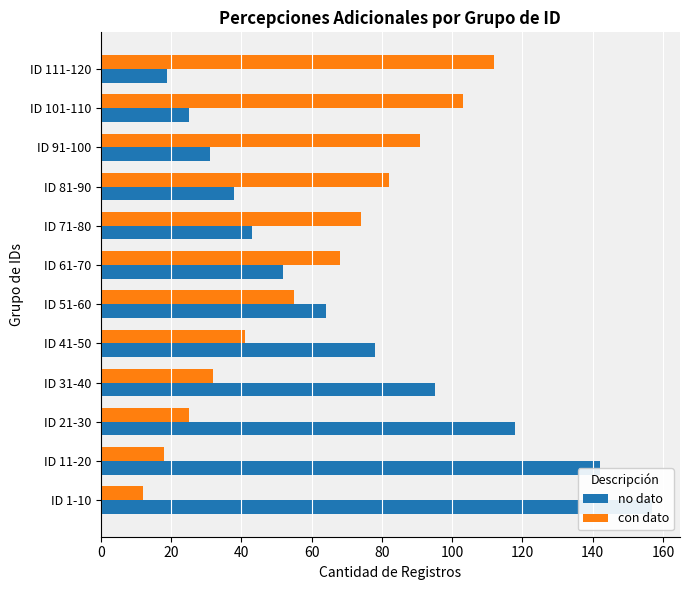

What is the highest value of the no dato series?

157